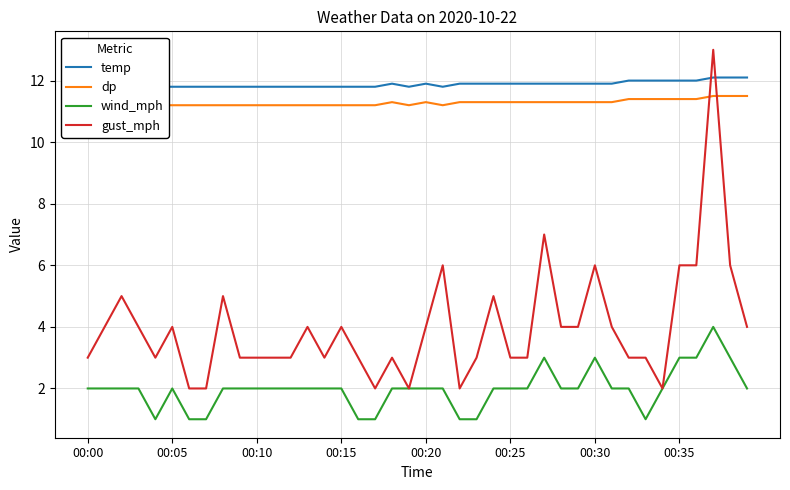

What are all the series names shown in the legend?

temp, dp, wind_mph, gust_mph